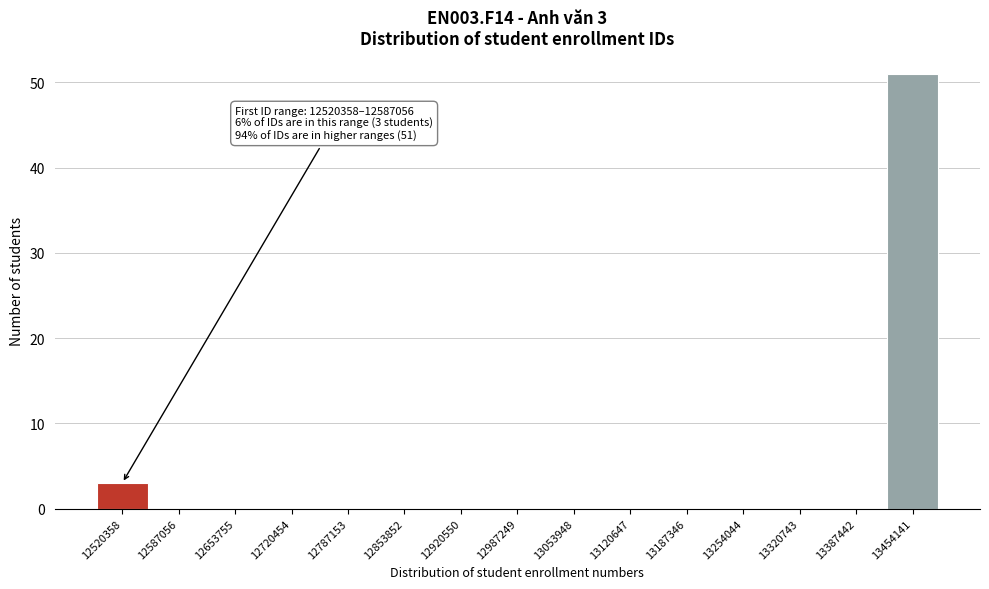

Reading left to right, what are all the values shown in this chart?

12520358=3	12587056=0	12653755=0	12720454=0	12787153=0	12853852=0	12920550=0	12987249=0	13053948=0	13120647=0	13187346=0	13254044=0	13320743=0	13387442=0	13454141=51